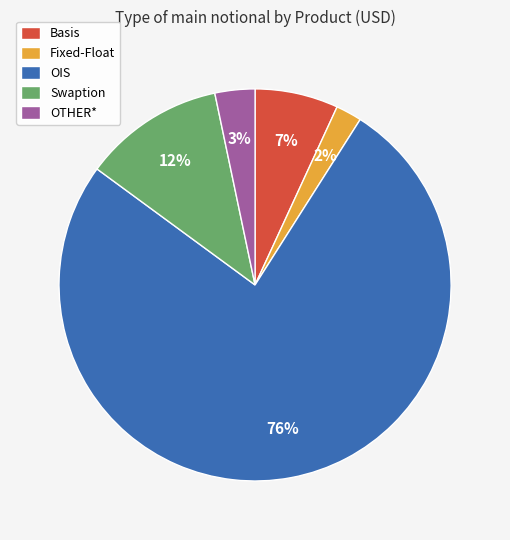

To the nearest percent, what is the combined percentage of OIS and Swaption?

88%